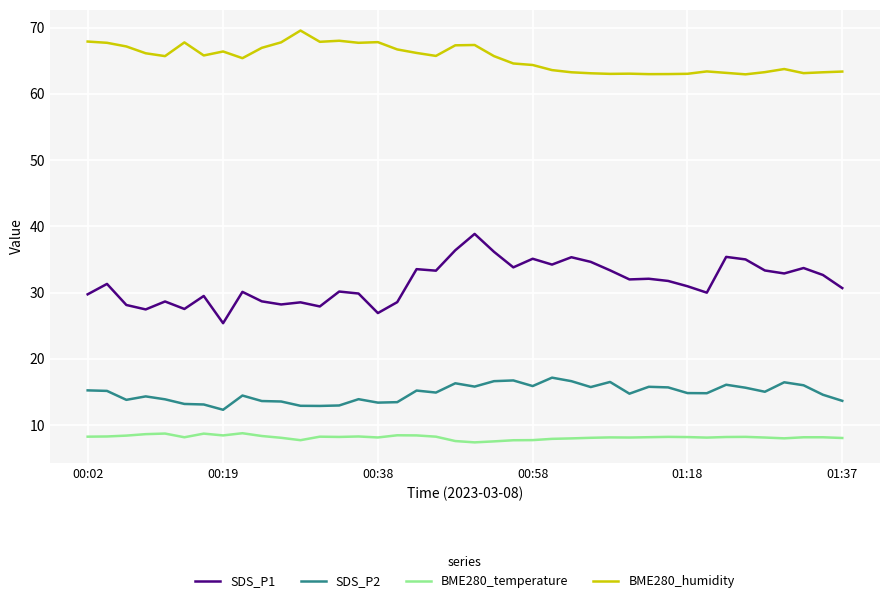

What is the minimum value for SDS_P2?

12.3